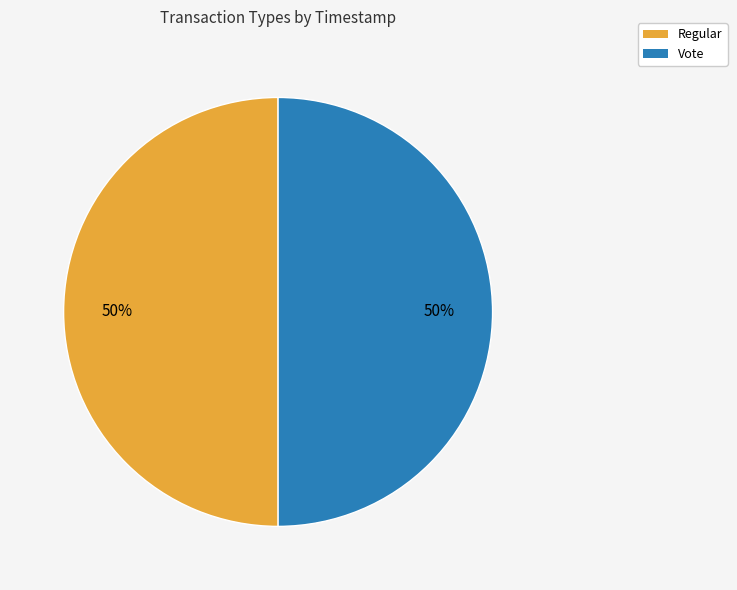

What is the ratio of the value at Regular to the value at Vote?

1.0